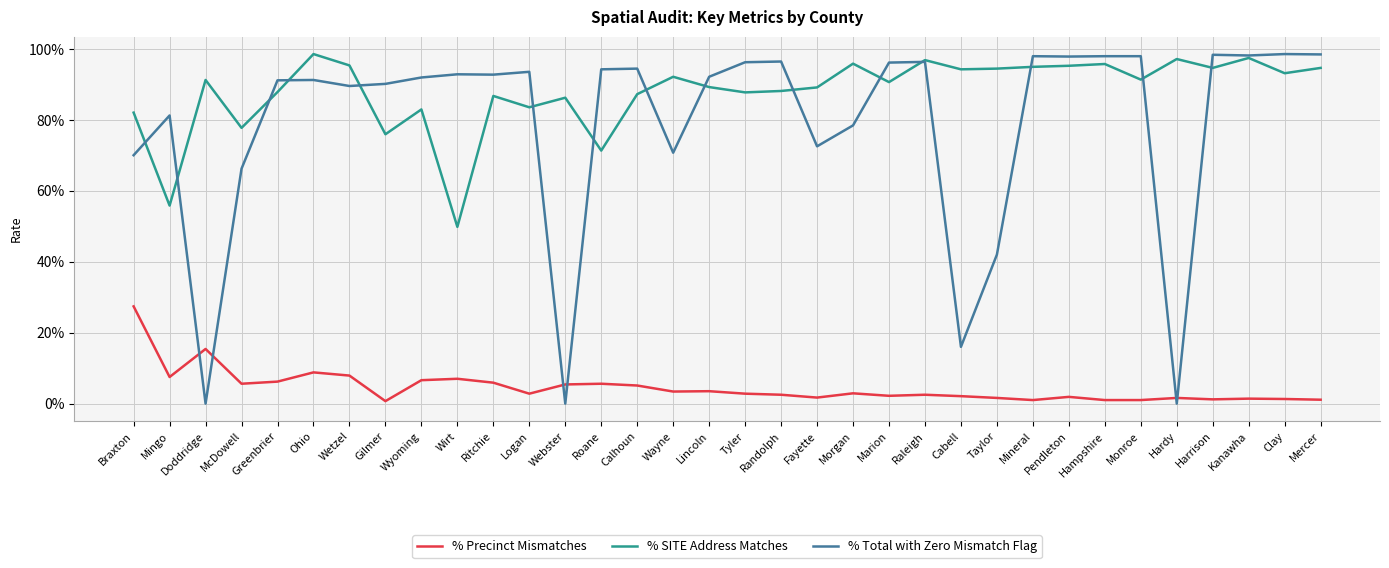

The % Precinct Mismatches series shows 0.0 at Gilmer. True or false?

False